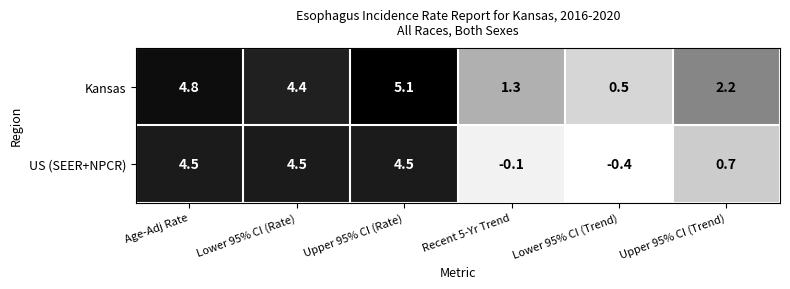

What is the average value of the US (SEER+NPCR) series?

2.3